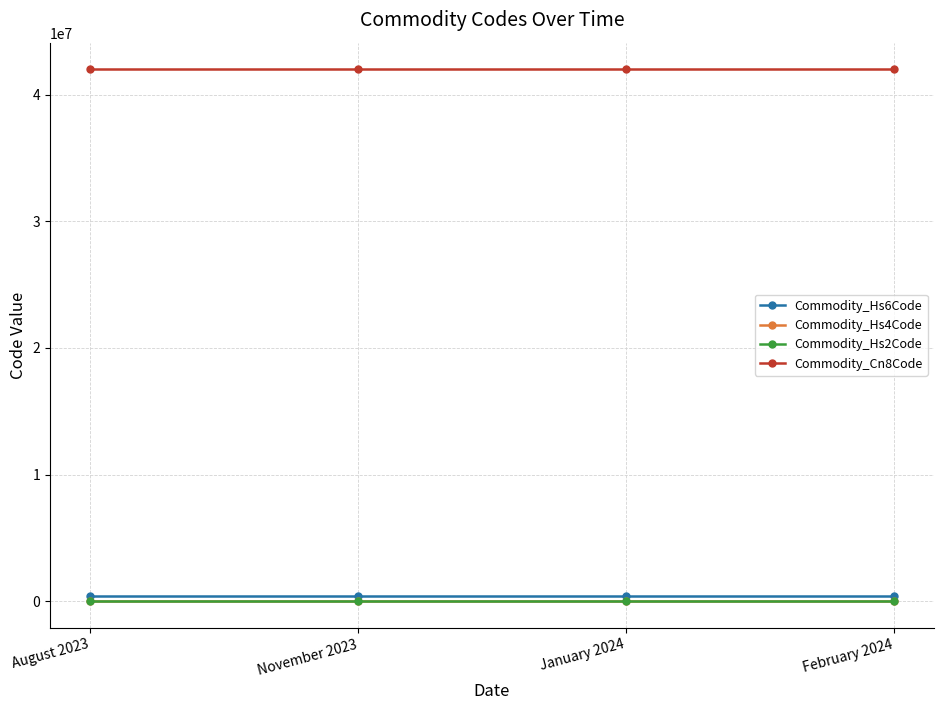

Is it true that Commodity_Hs4Code equals 4201 at February 2024?

True